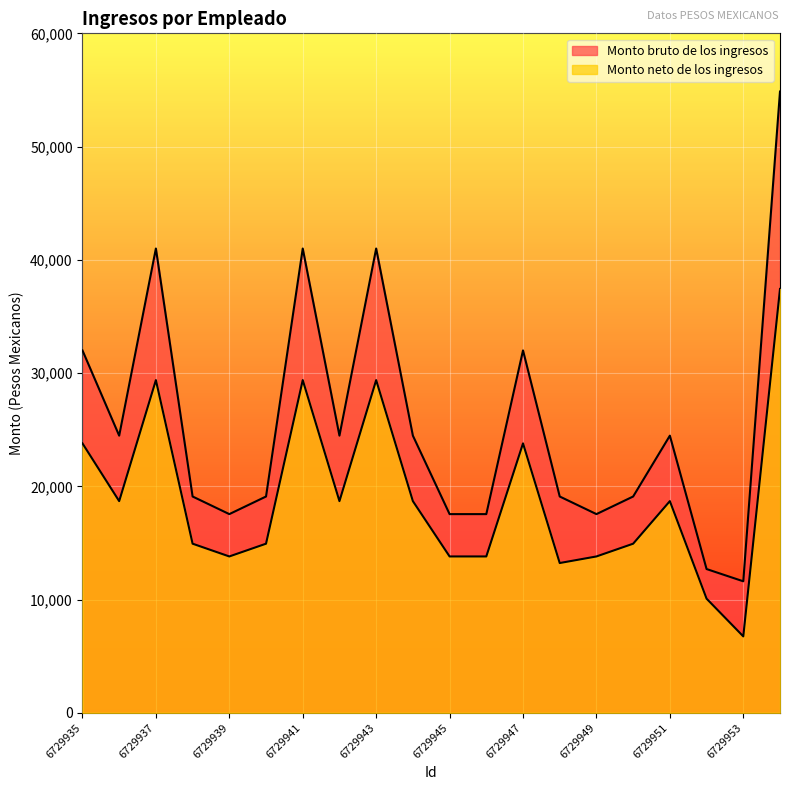

Rank the series at 6729935 from lowest to highest value.

Monto neto de los ingresos, Monto bruto de los ingresos